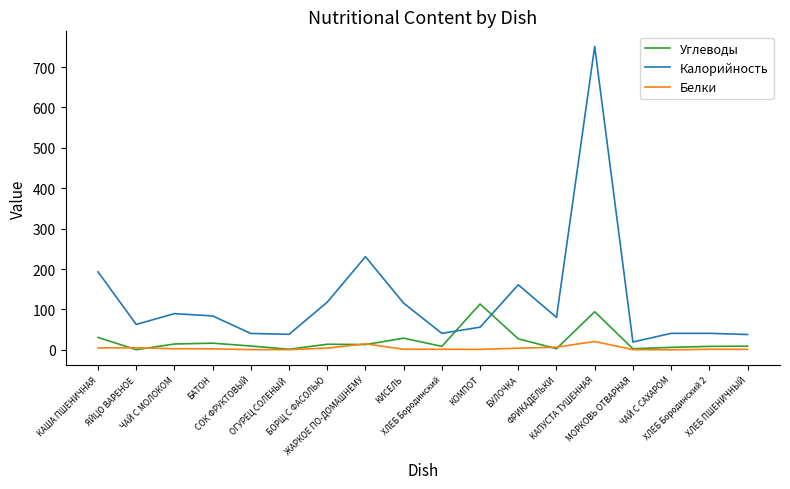

What is the difference between the Калорийность values at ЧАЙ С САХАРОМ and КИСЕЛЬ?

74.7